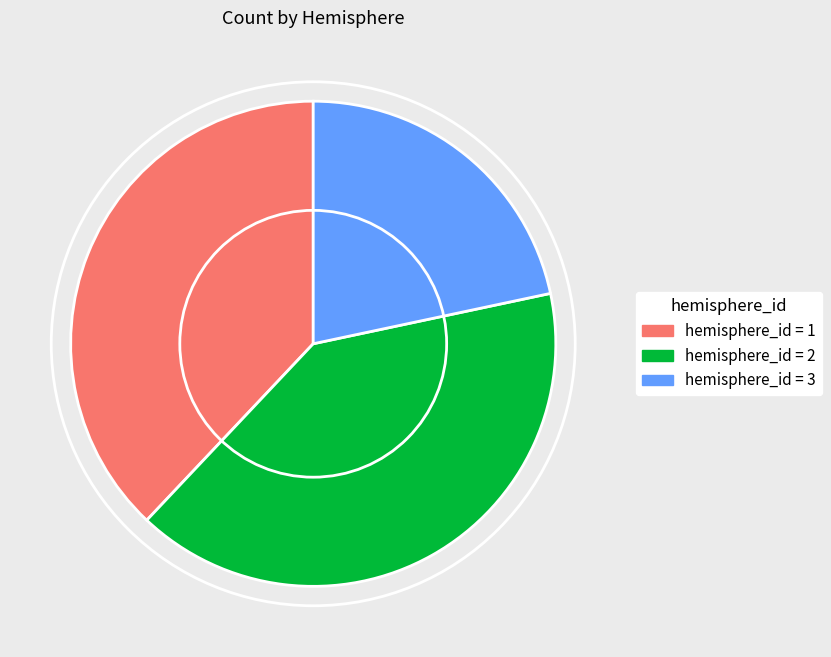

Is there a majority slice in this chart?

No